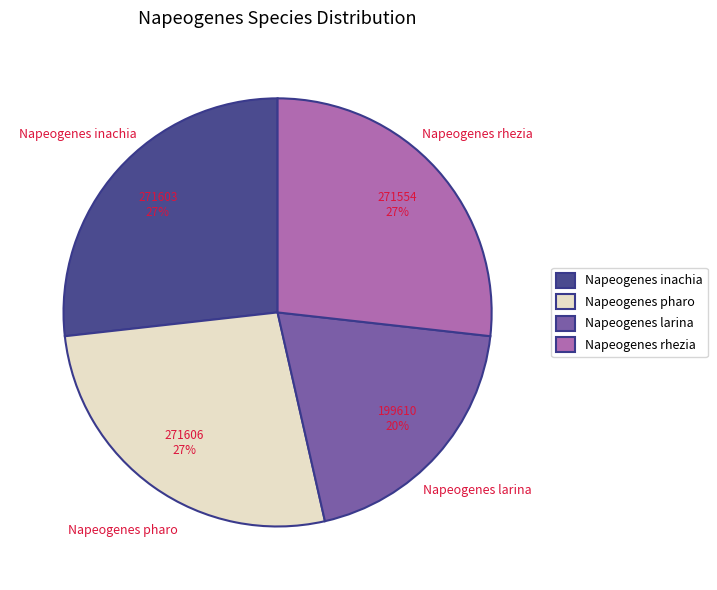

The Napeogenes pharo slice represents 39% of the pie. True or false?

False